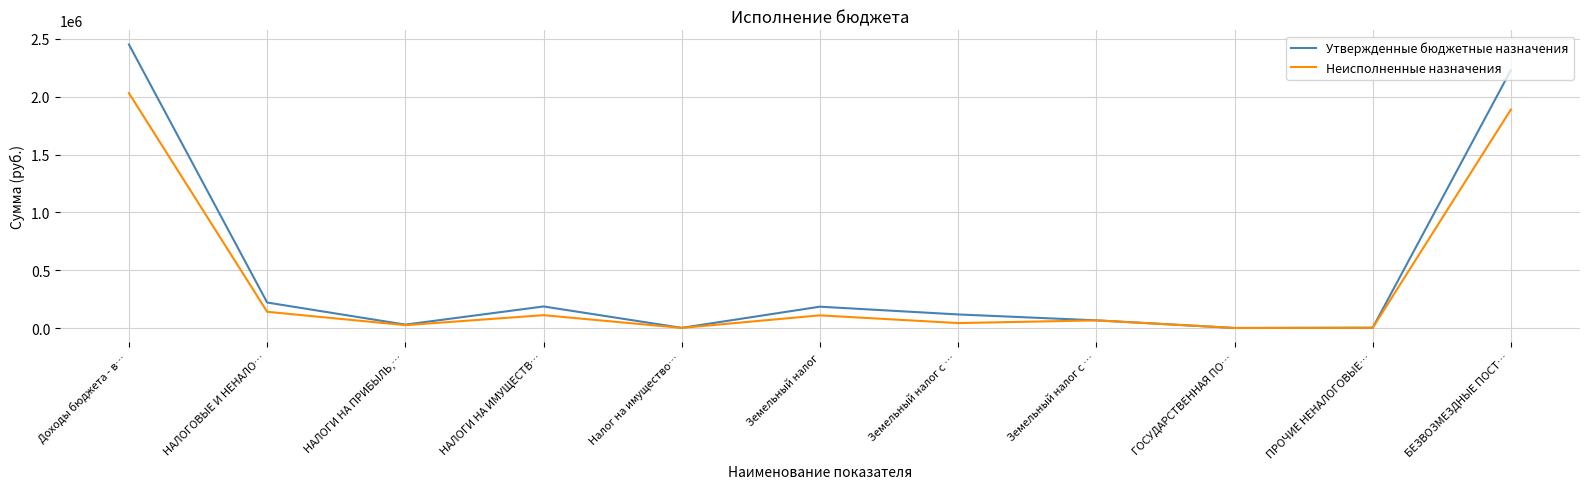

True or false: Утвержденные бюджетные назначения and Неисполненные назначения intersect in this chart.

False